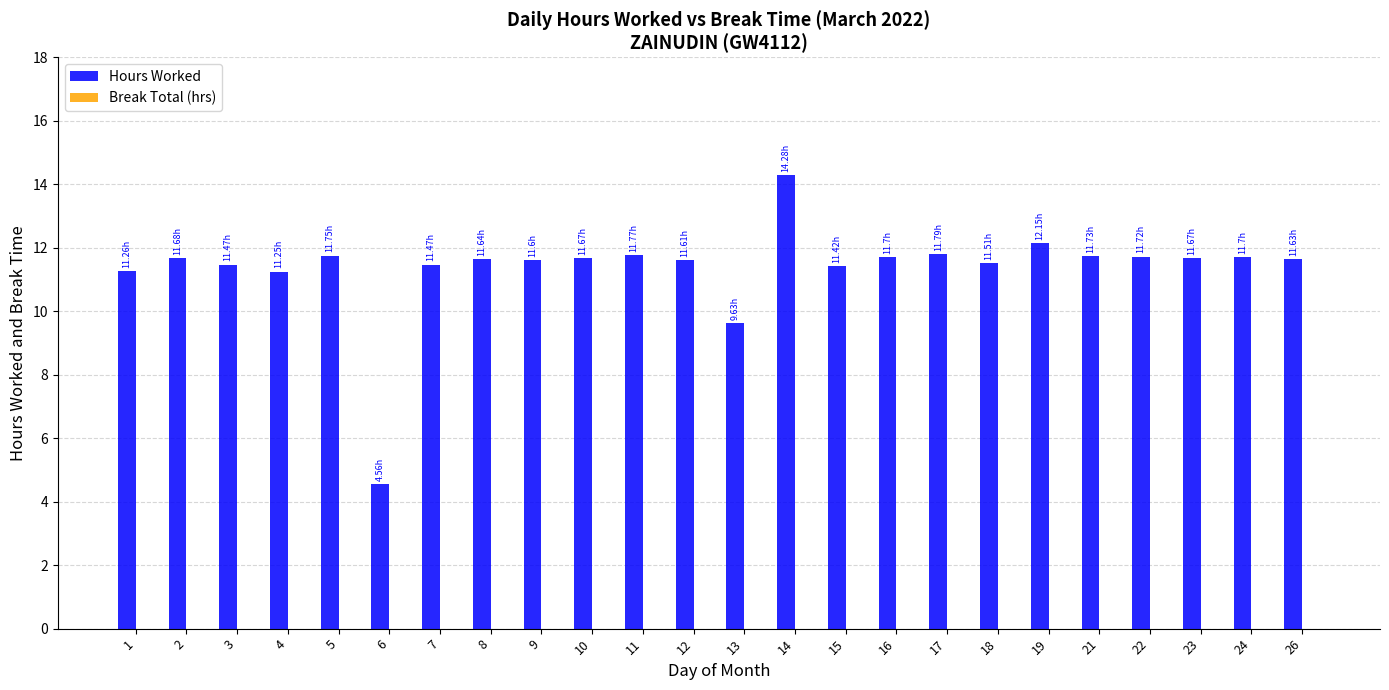

What is the difference between the values at 21 and 19?

0.4